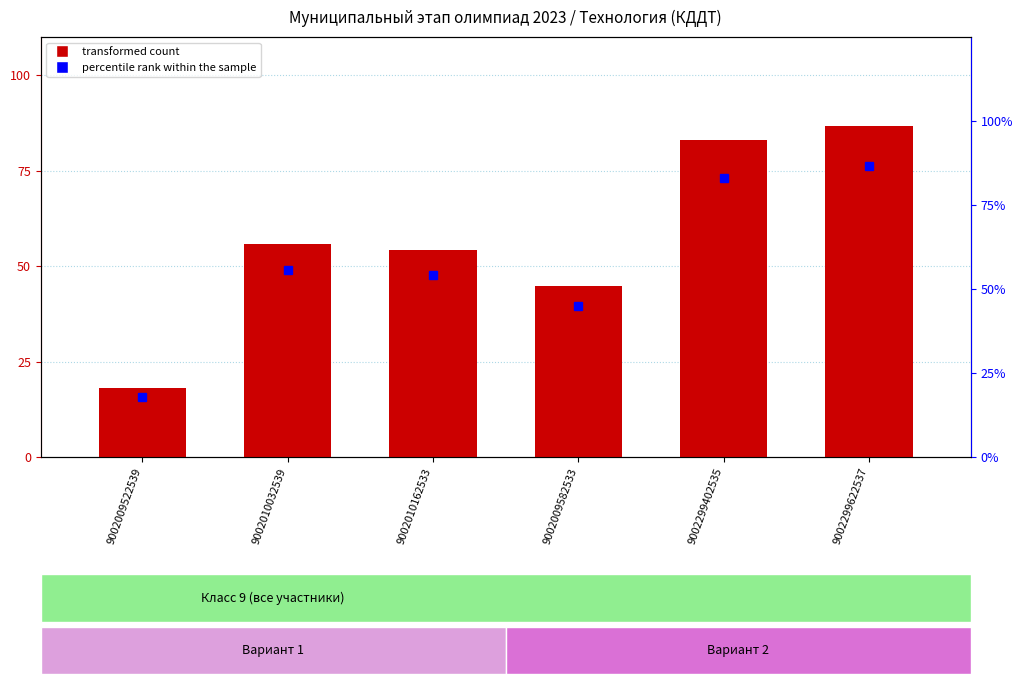

The transformed count series shows 128.3 at 9002299402535. True or false?

False